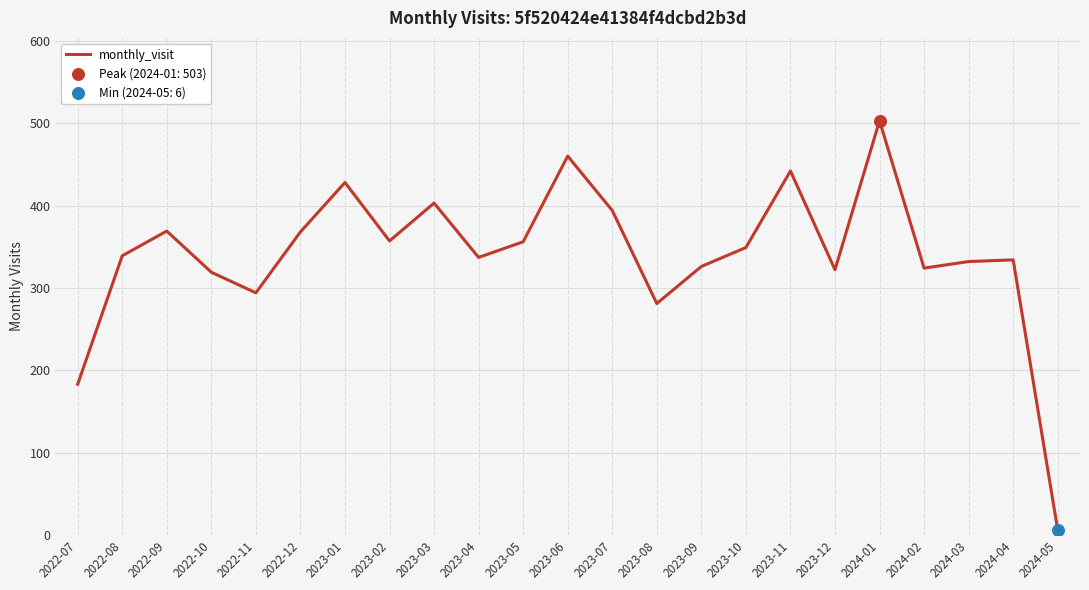

What is the change in value from 2023-07 to 2023-08?

-113